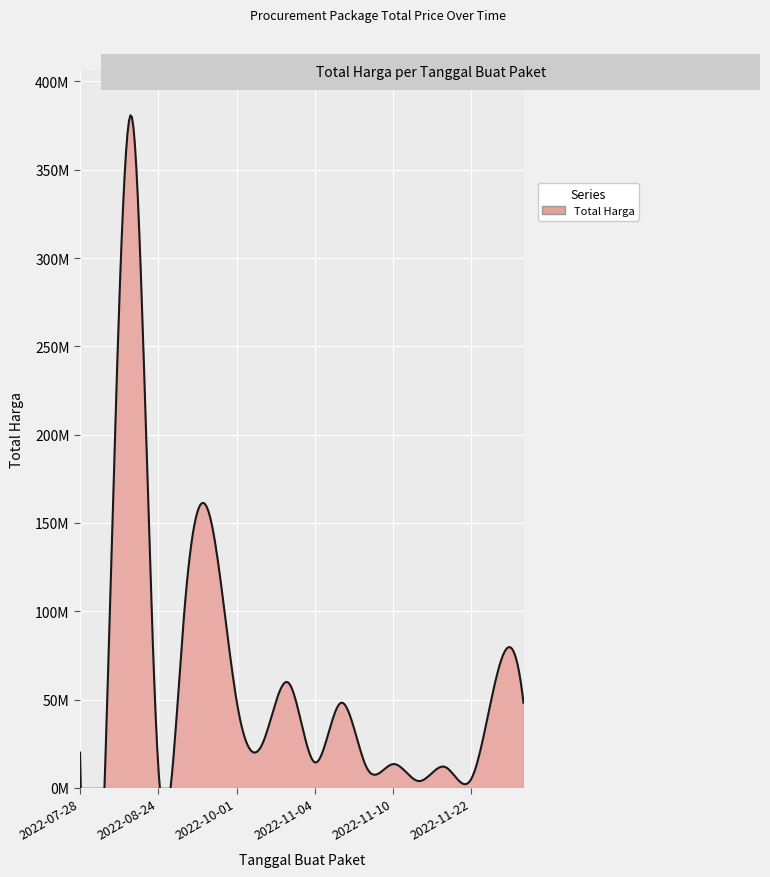

At which label does the data first exceed 29000000?

2022-08-15